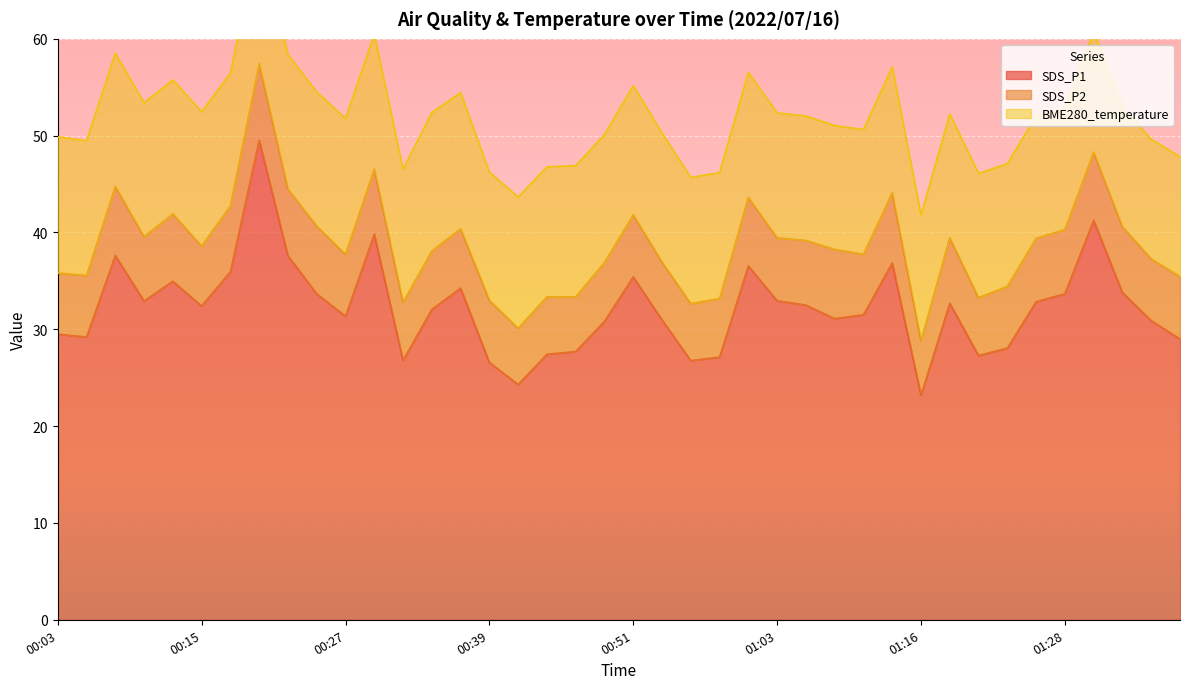

Where does the SDS_P2 series first go above 6?

00:03